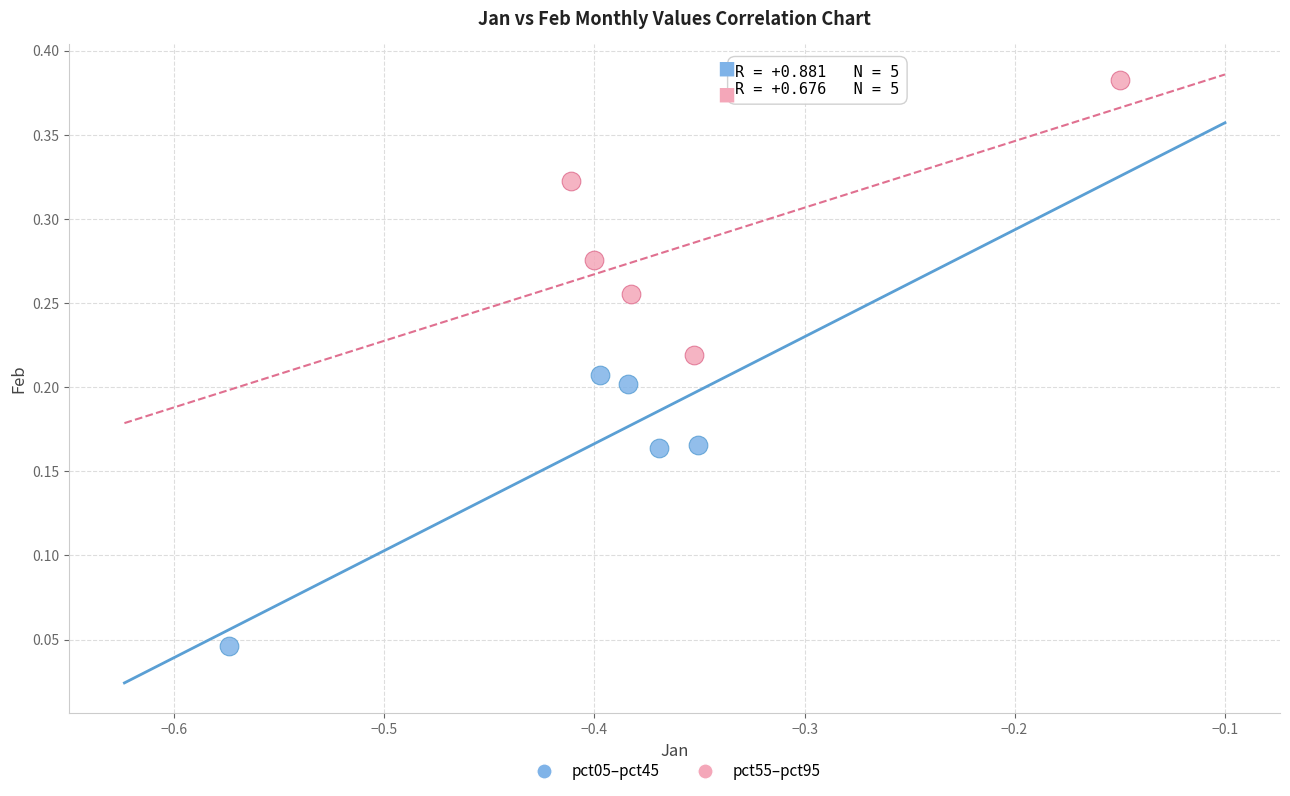

Which series reaches the maximum Y coordinate?

pct55–pct95